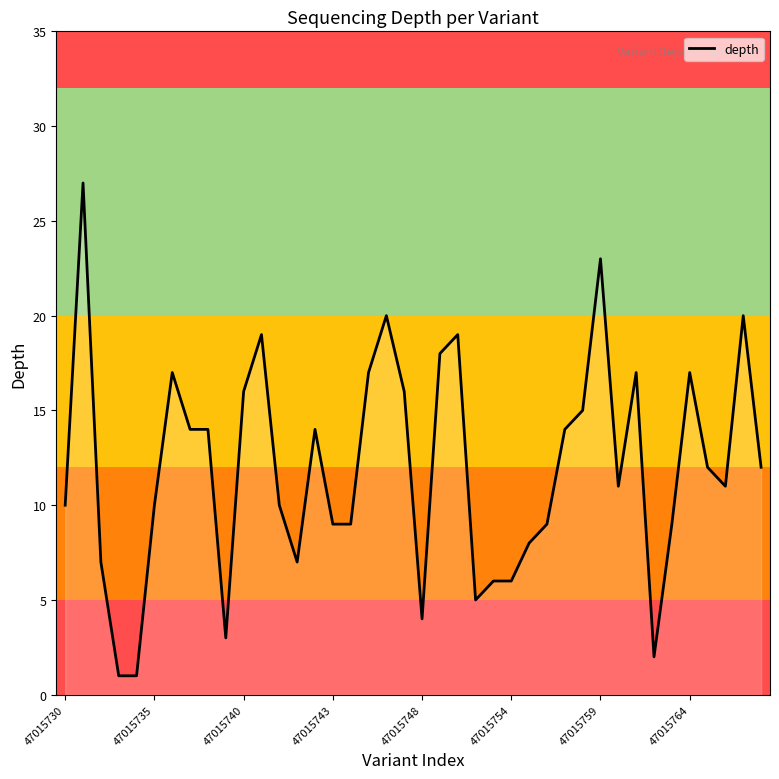

What is the difference between the maximum and minimum values?

26